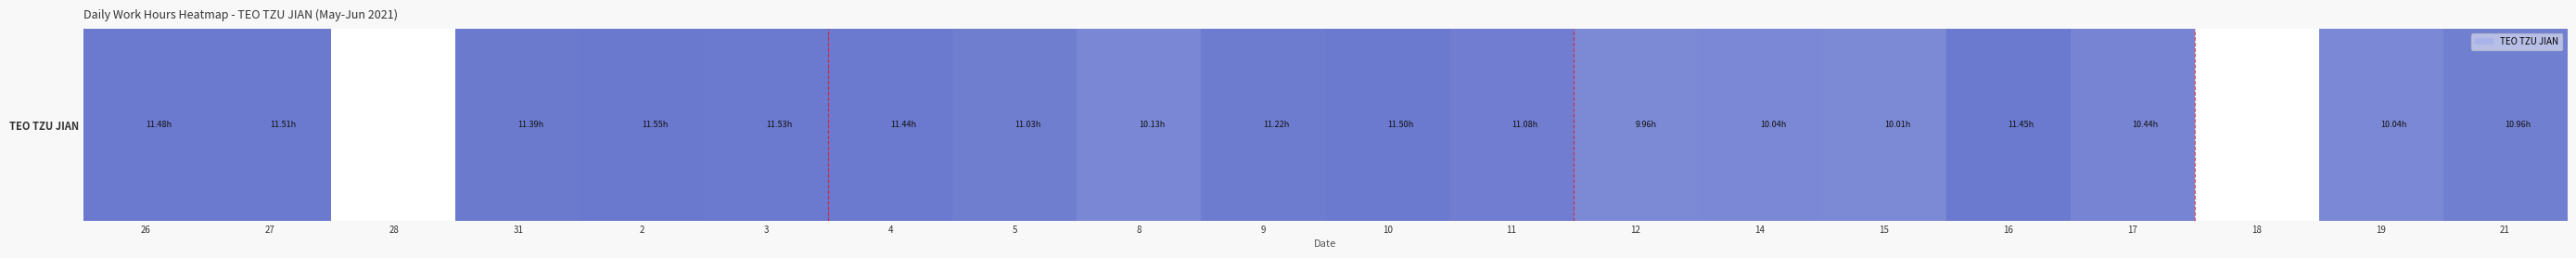

Which label corresponds to the largest value in the chart?

2